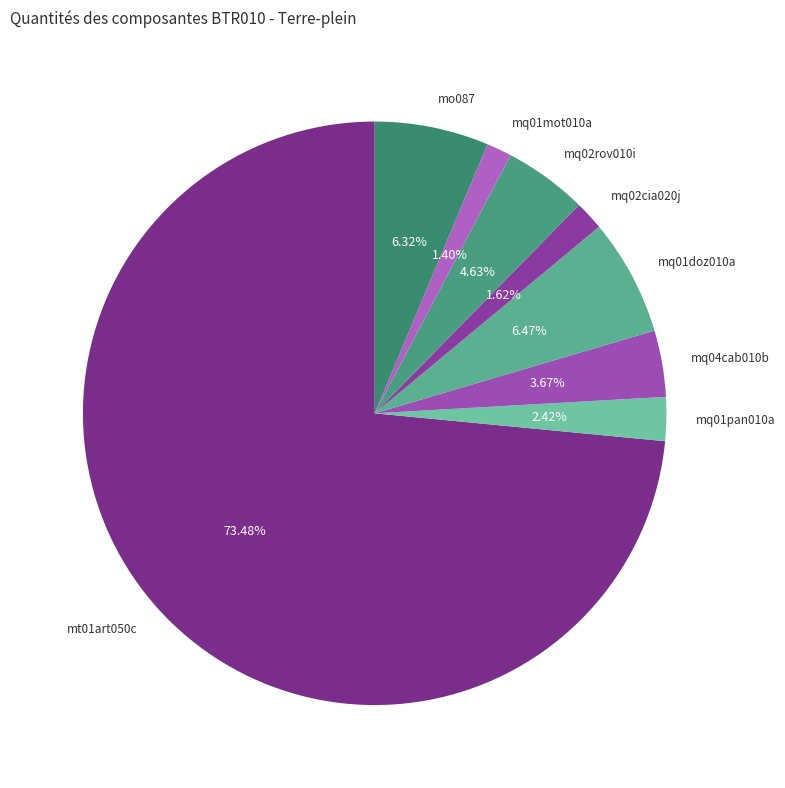

The mq02cia020j slice represents 2% of the pie. True or false?

True